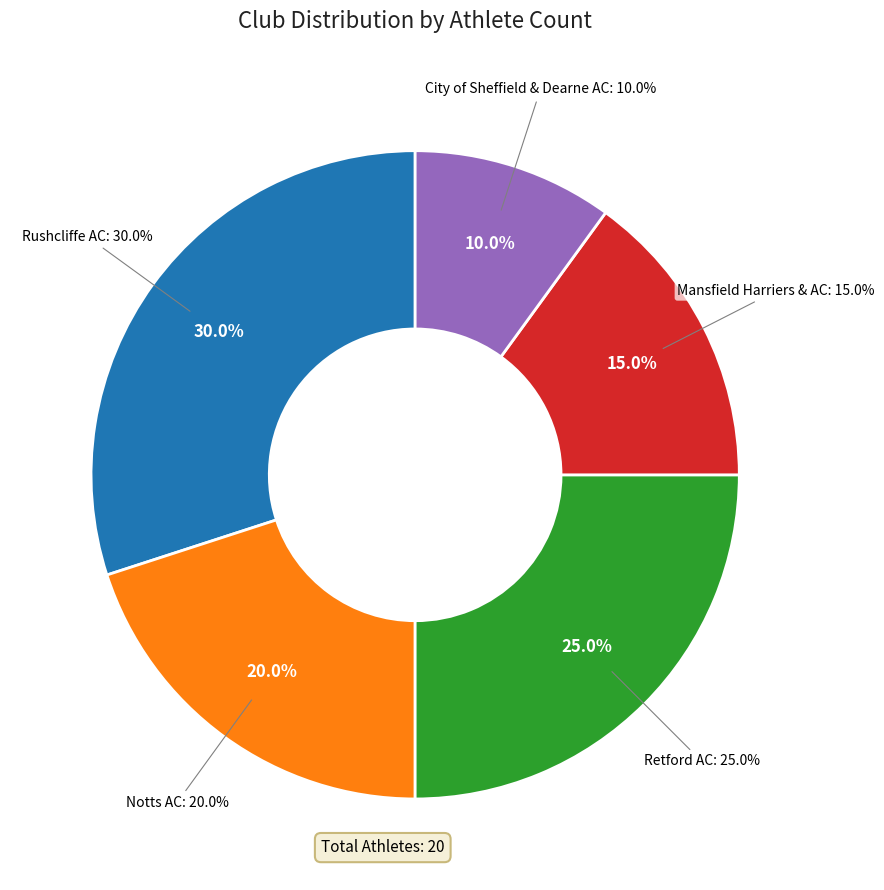

What is the change in value from Notts AC to Mansfield Harriers & AC?

-1